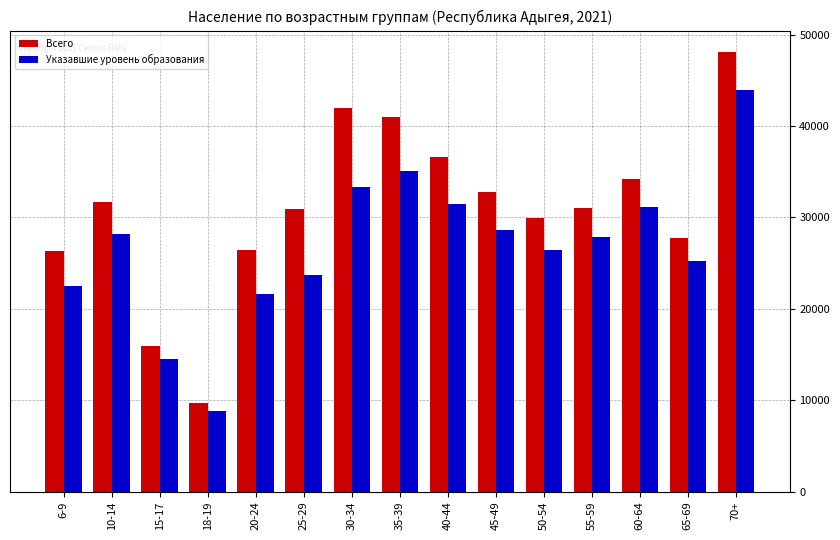

Is it true that Всего equals 16981 at 65-69?

False